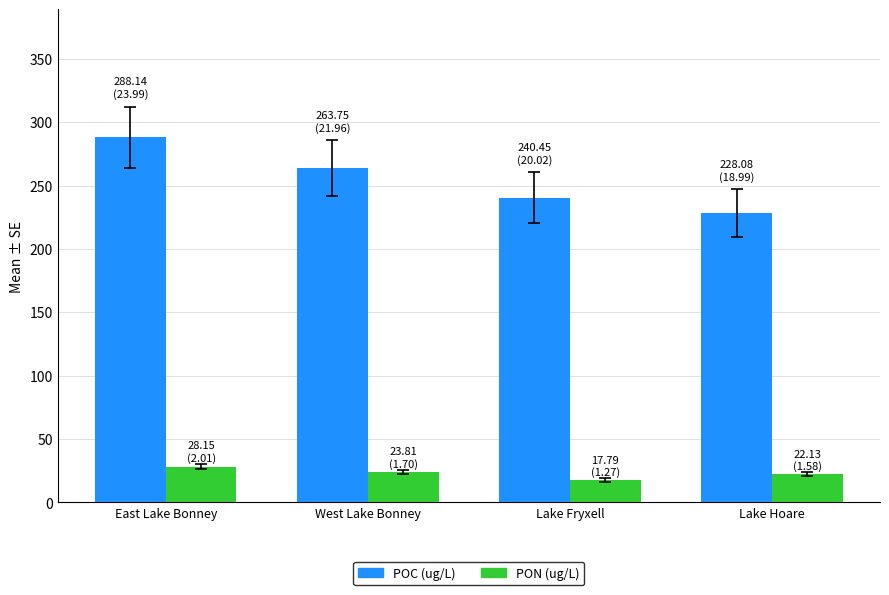

Which series changed the most between East Lake Bonney and Lake Hoare?

POC (ug/L)